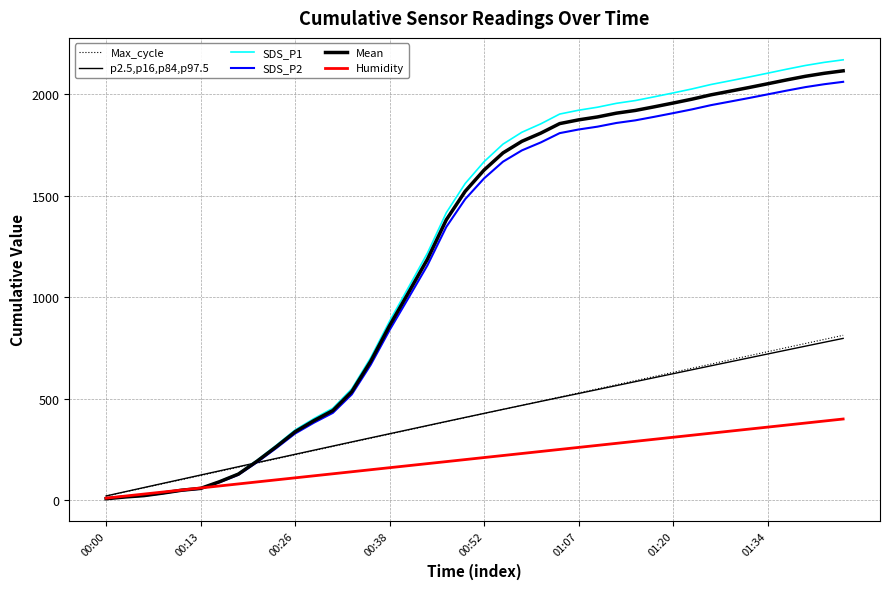

Does the chart have visible grid lines?

Yes